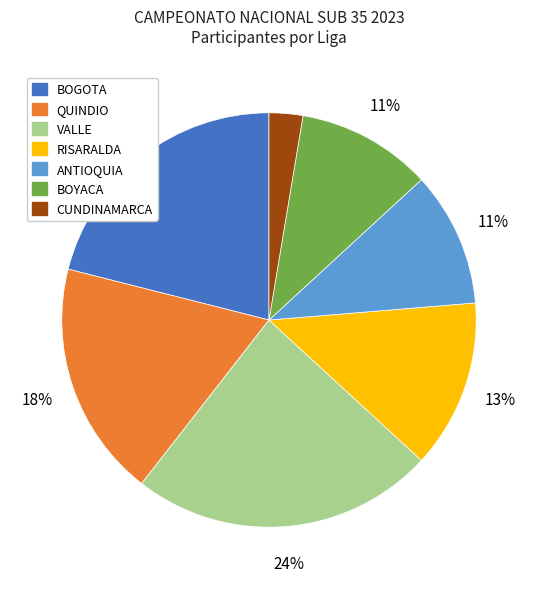

Does any single category account for the majority?

No